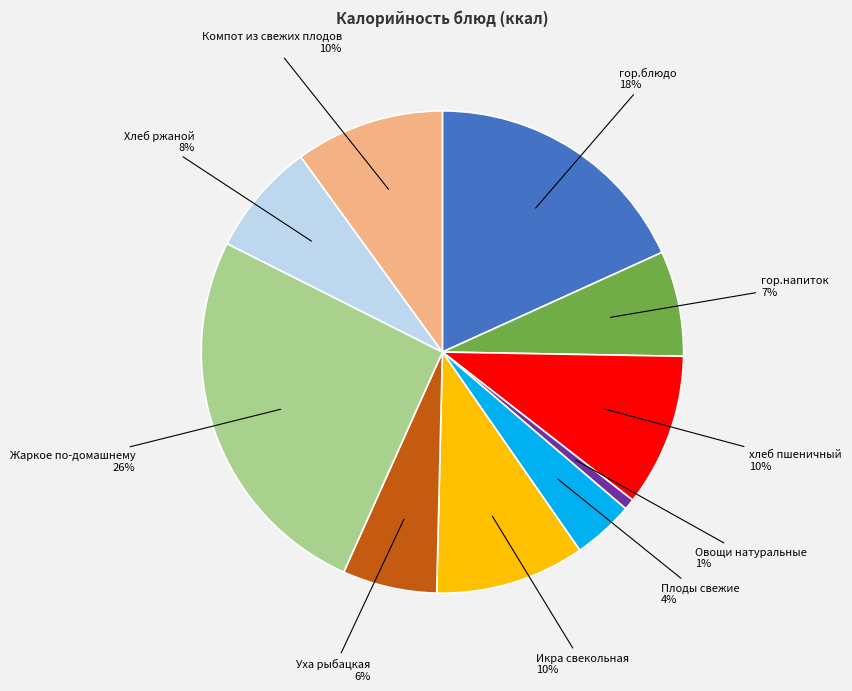

The Овощи натуральные slice represents 1% of the pie. True or false?

True